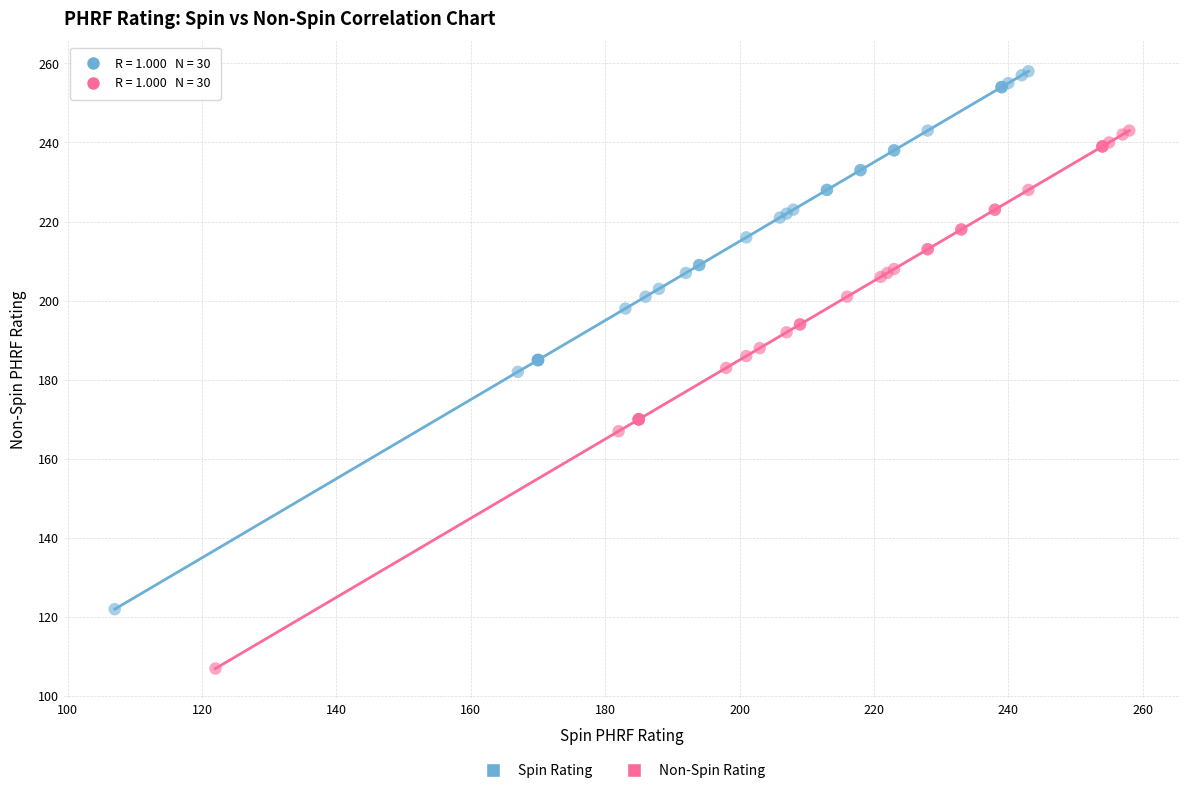

What are all the series names shown in the legend?

Spin Rating, Non-Spin Rating